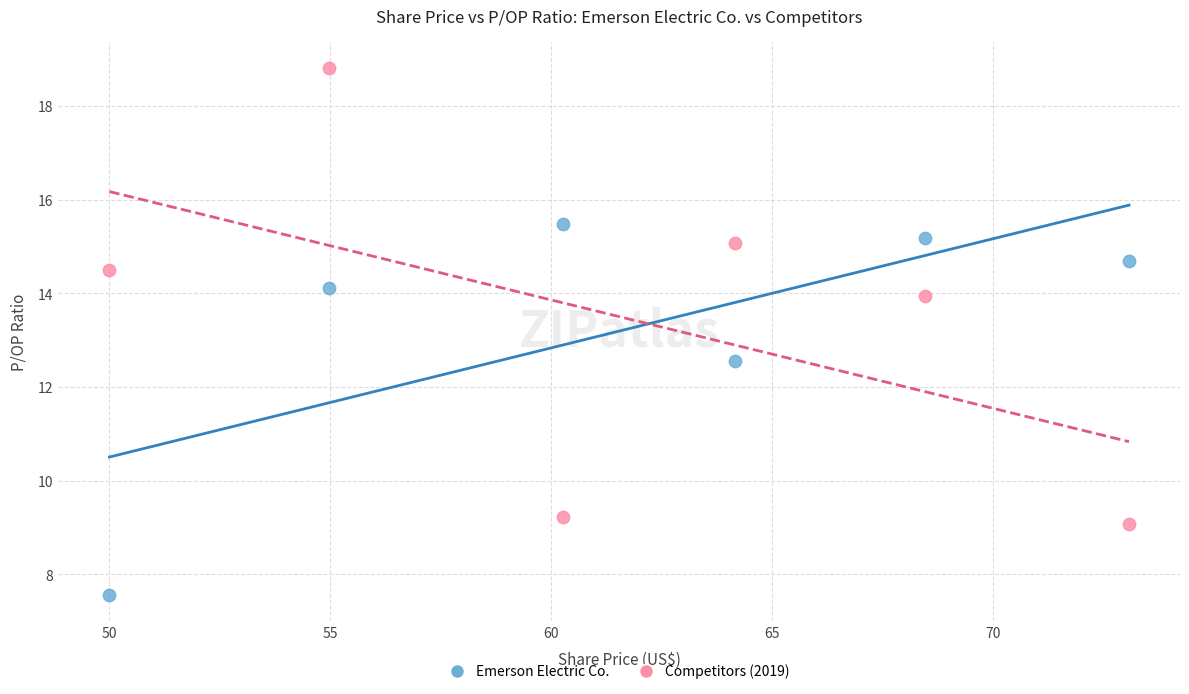

Which series has the widest spread of Y values?

Competitors (2019)